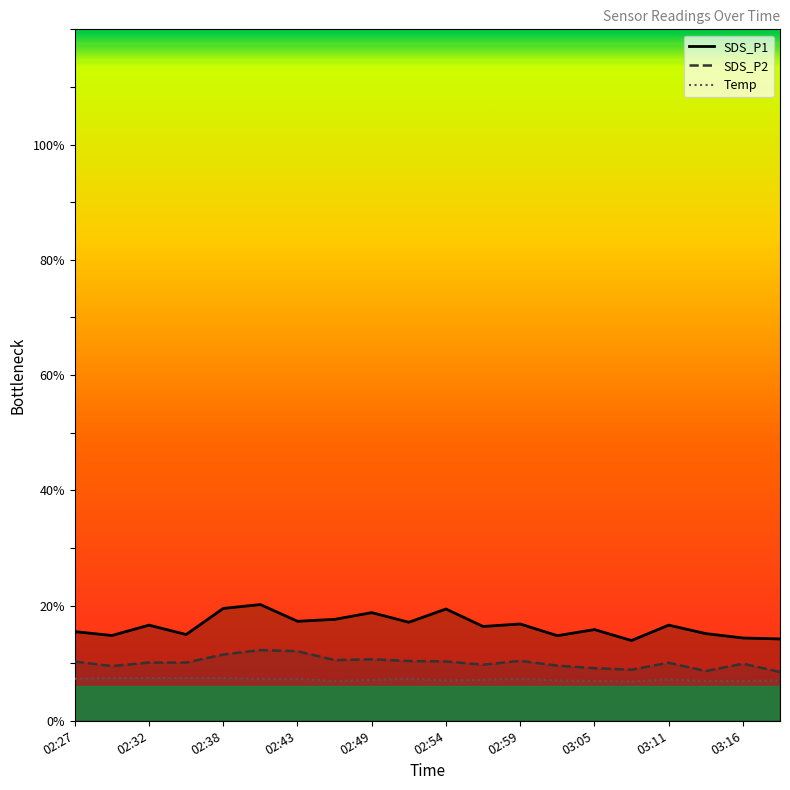

Where does the Temp series first go above 7?

02:27